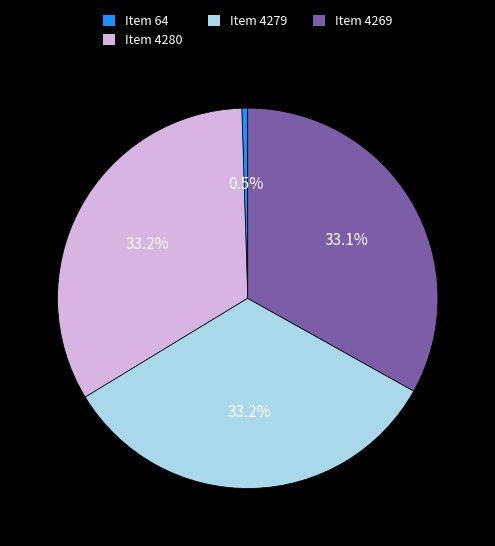

Which slice is the smallest?

Item 64